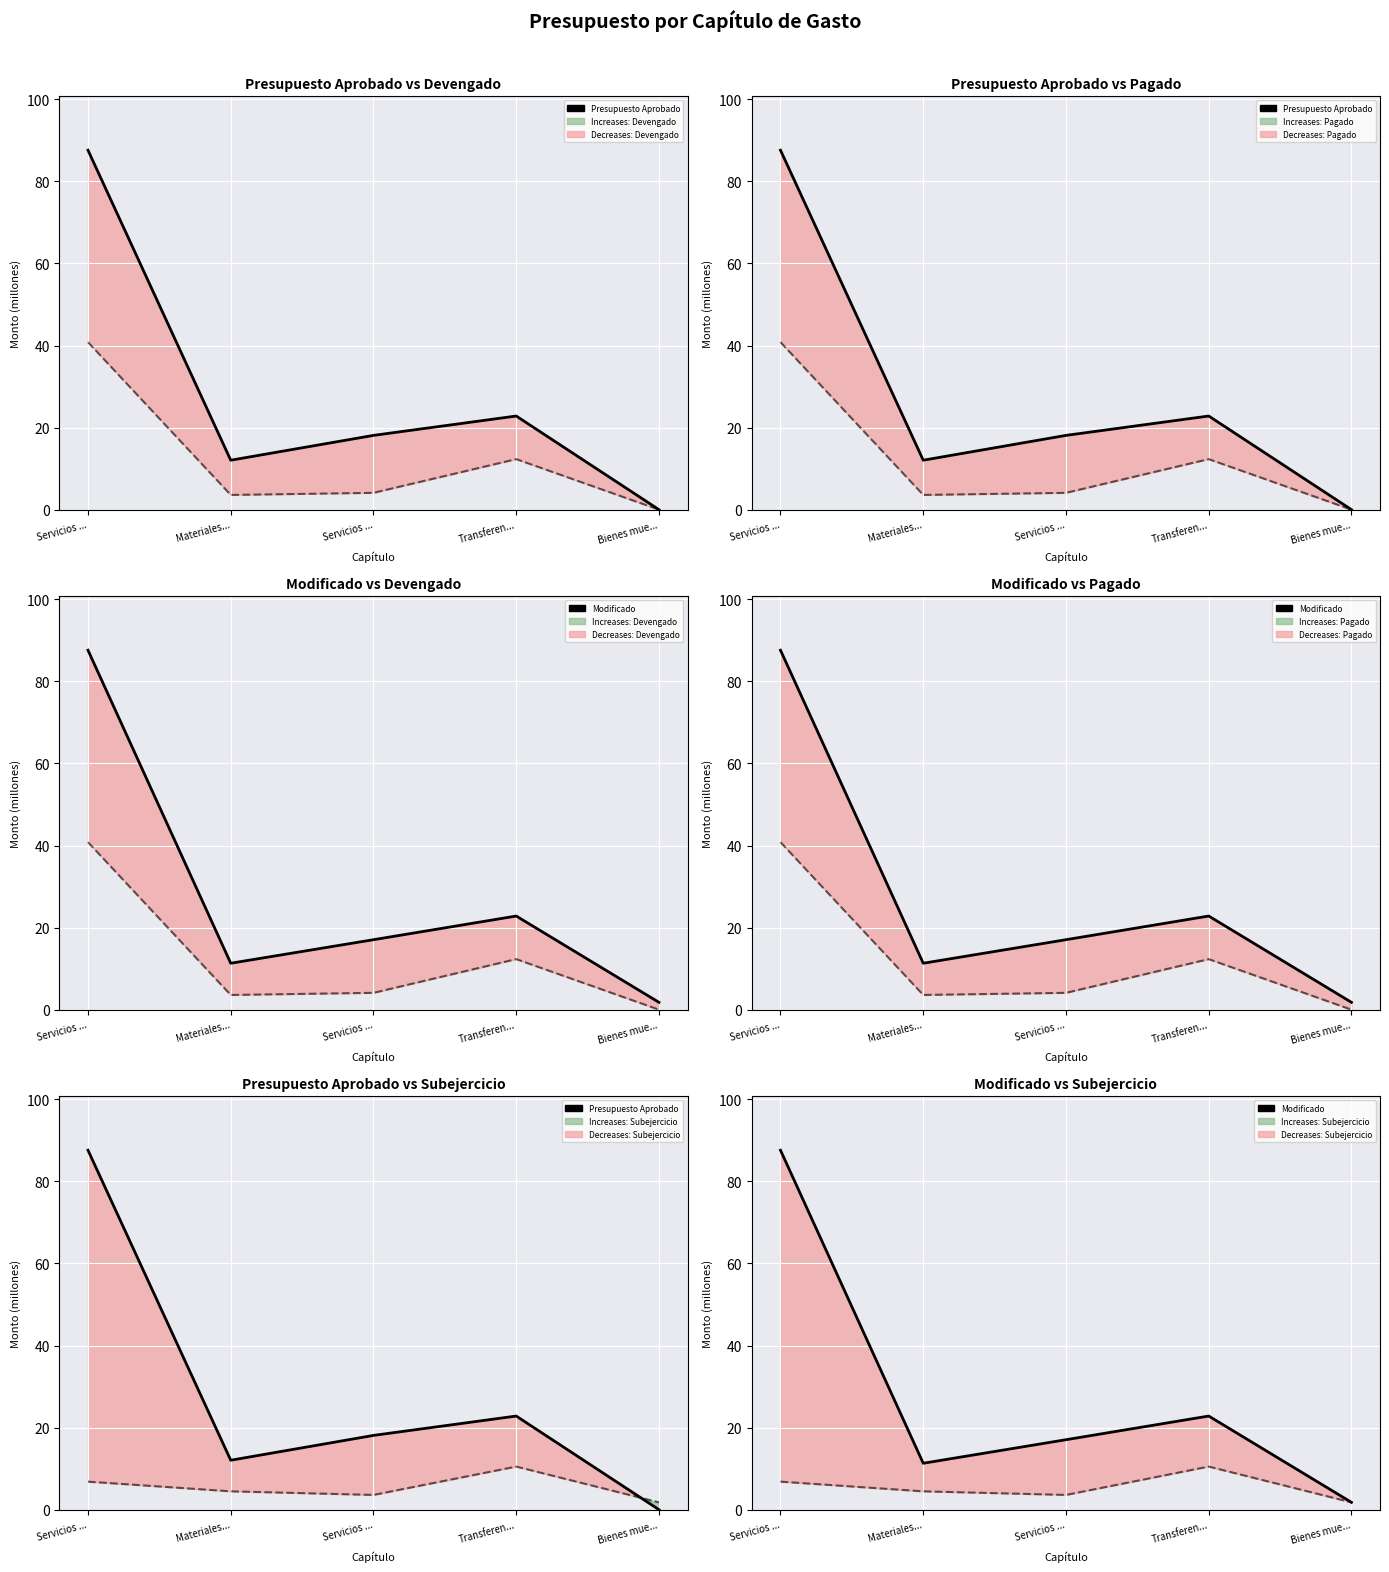

What is the approximate value of Modificado at Servicios ...?

17.0